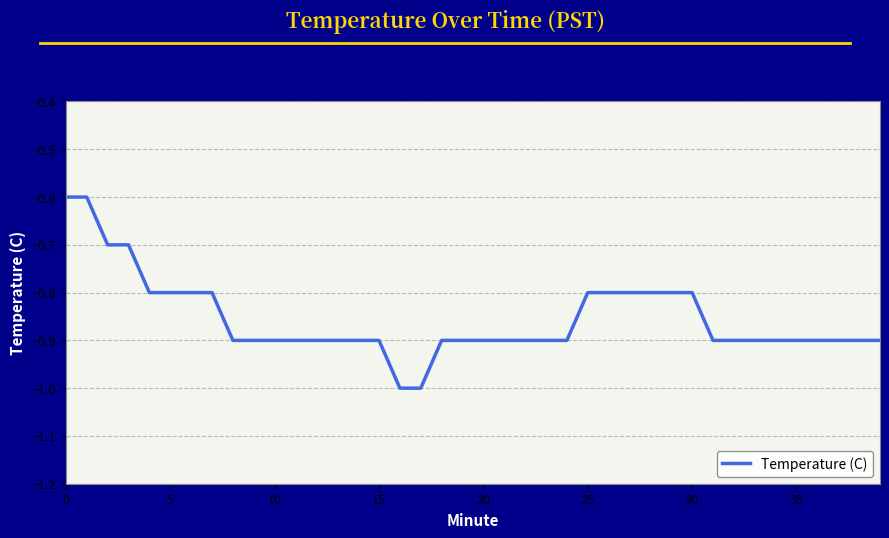

What is the maximum value shown in the chart?

-0.6